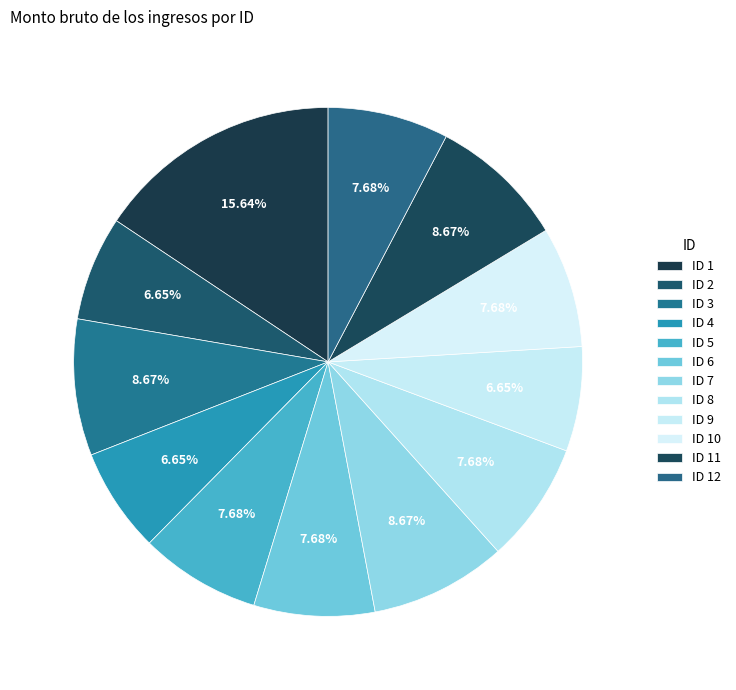

How many segments does this pie chart have?

12